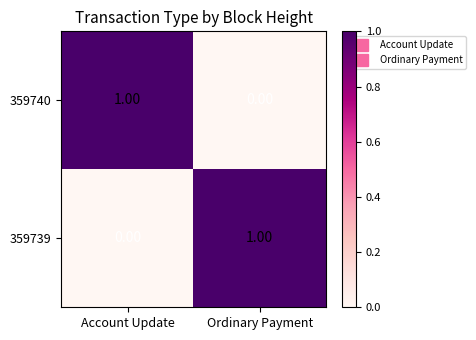

Where is 359739 nearest to the value 0?

Account Update